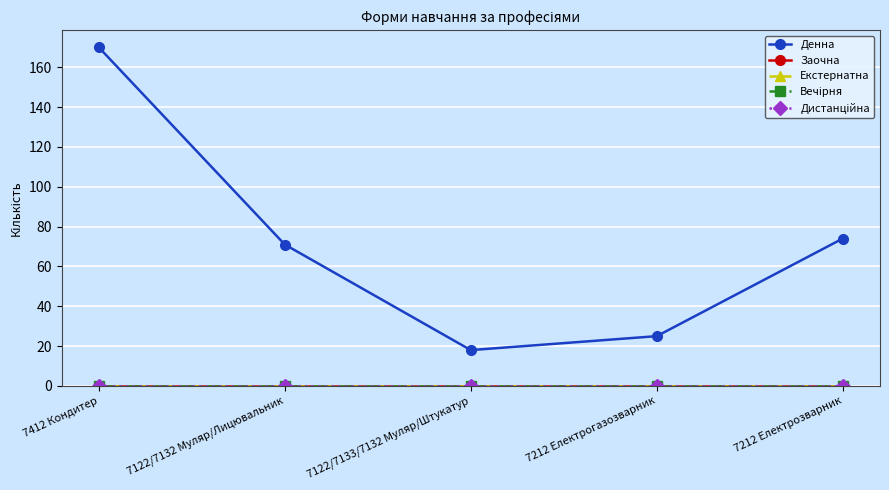

True or false: Дистанційна and Вечірня cross at least once.

False